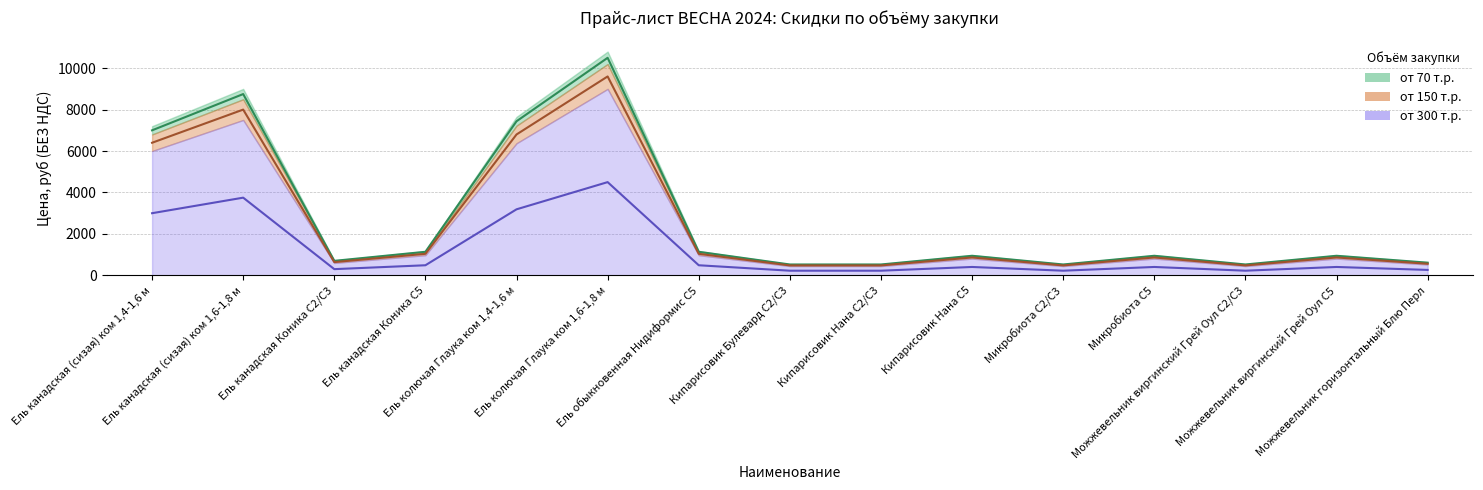

True or false: от 300 т.р. has more than 1 points higher than both neighbors.

True